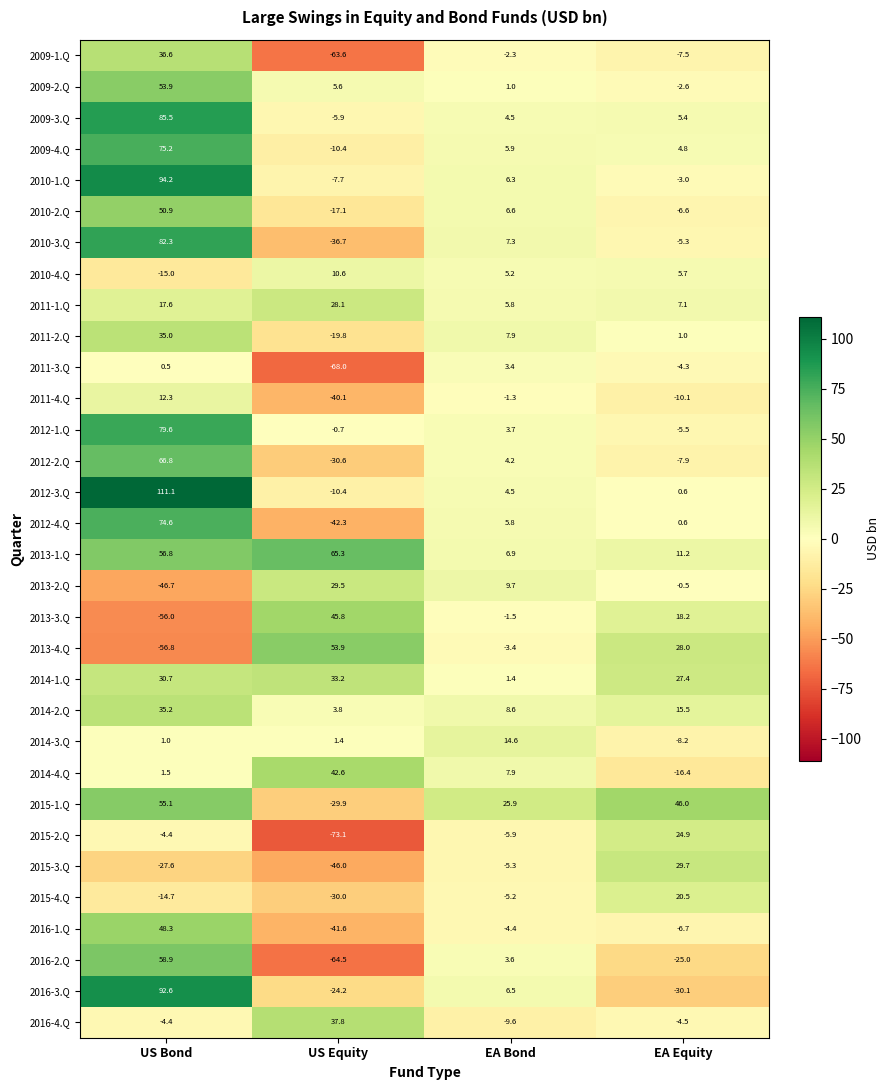

What is the minimum value for 2016-1.Q?

-41.6